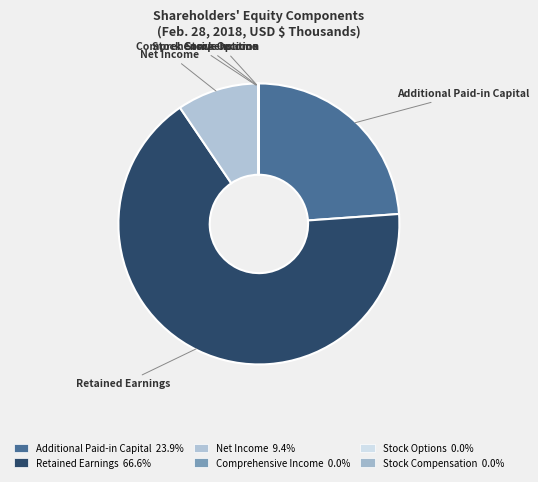

Which slice is the largest?

Retained Earnings